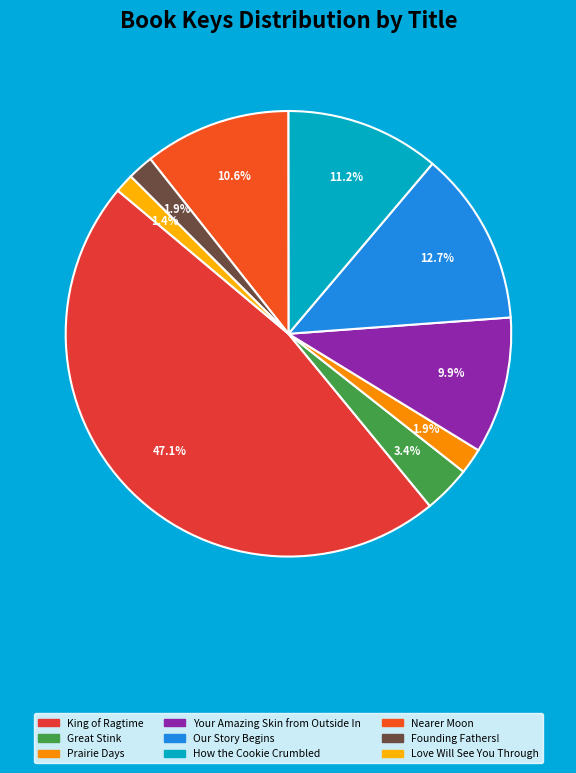

How many segments does this pie chart have?

9